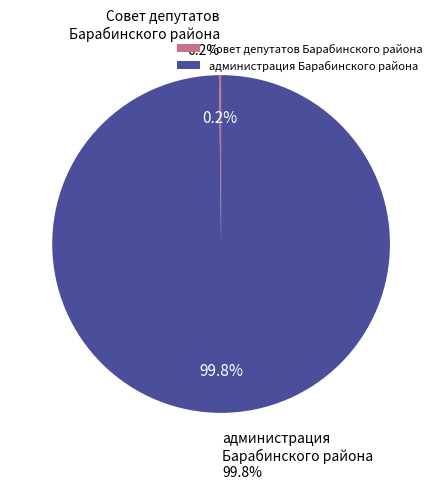

What is the change in value from Совет депутатов Барабинского района to администрация Барабинского района?

+2875068.5